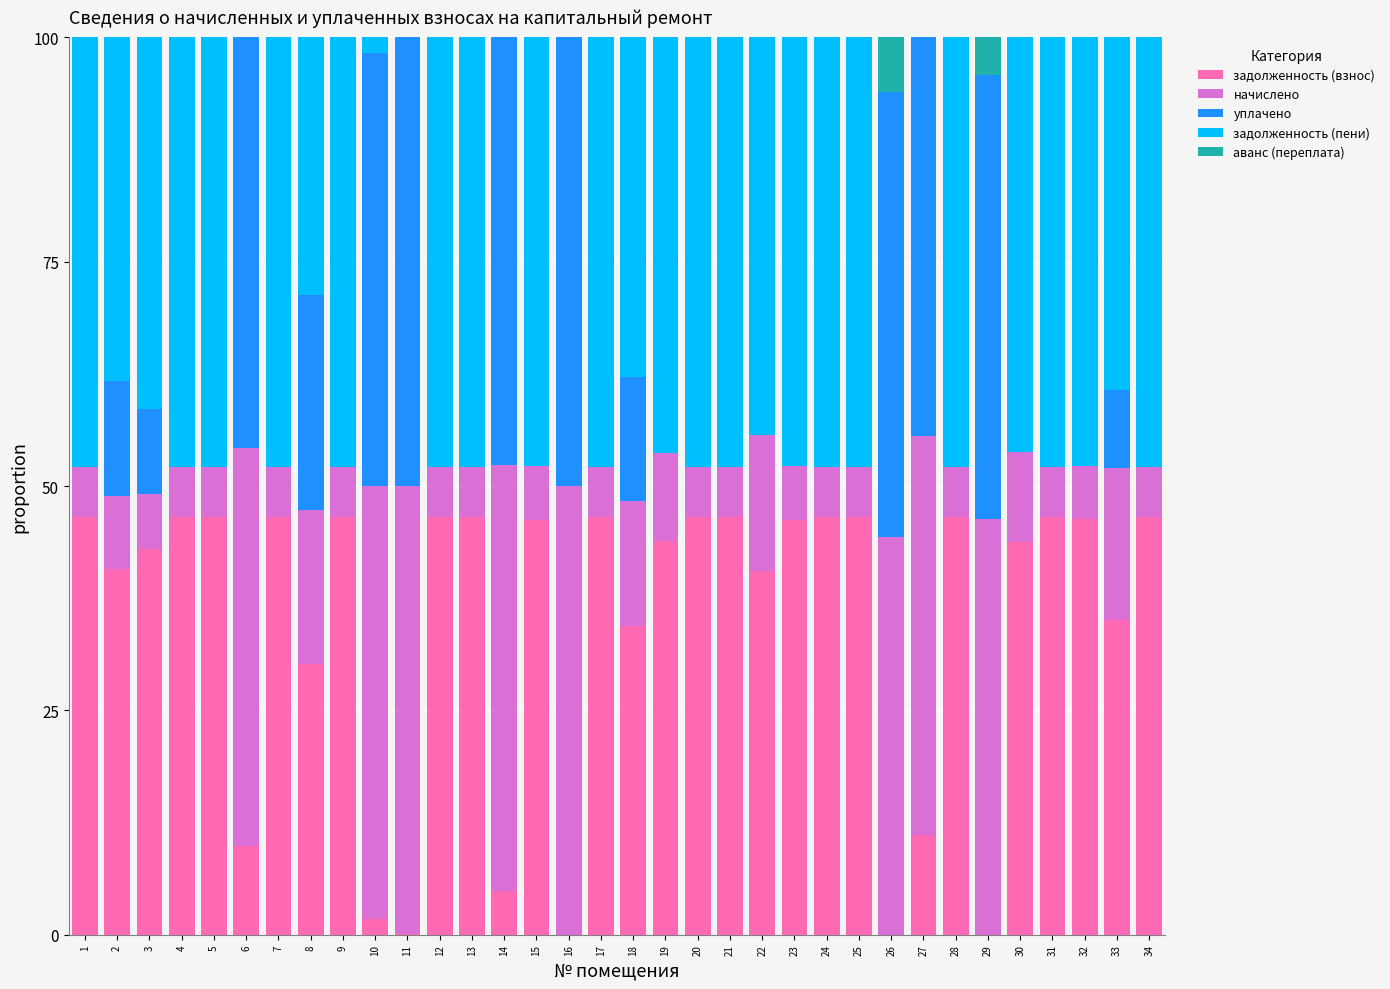

What is the maximum value for задолженность (взнос)?

46.5